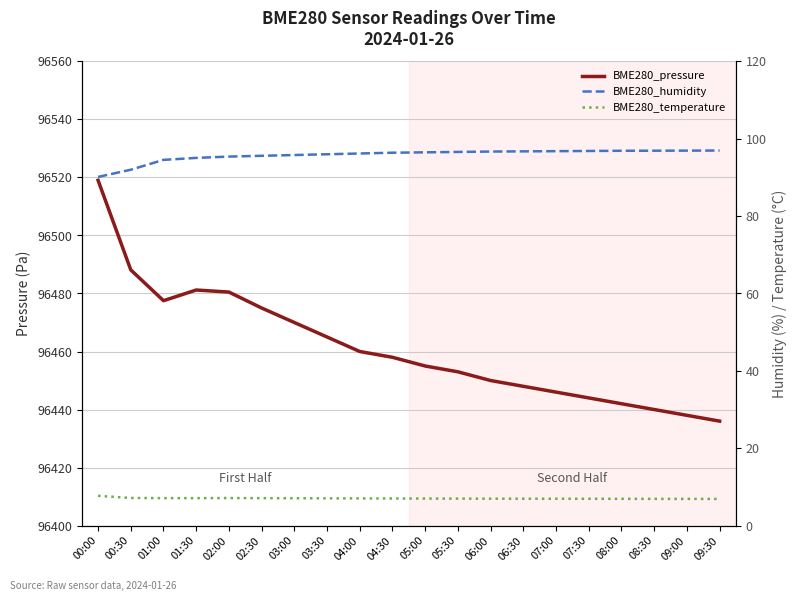

What is the spread (max minus min) of values at 04:00?

96453.0